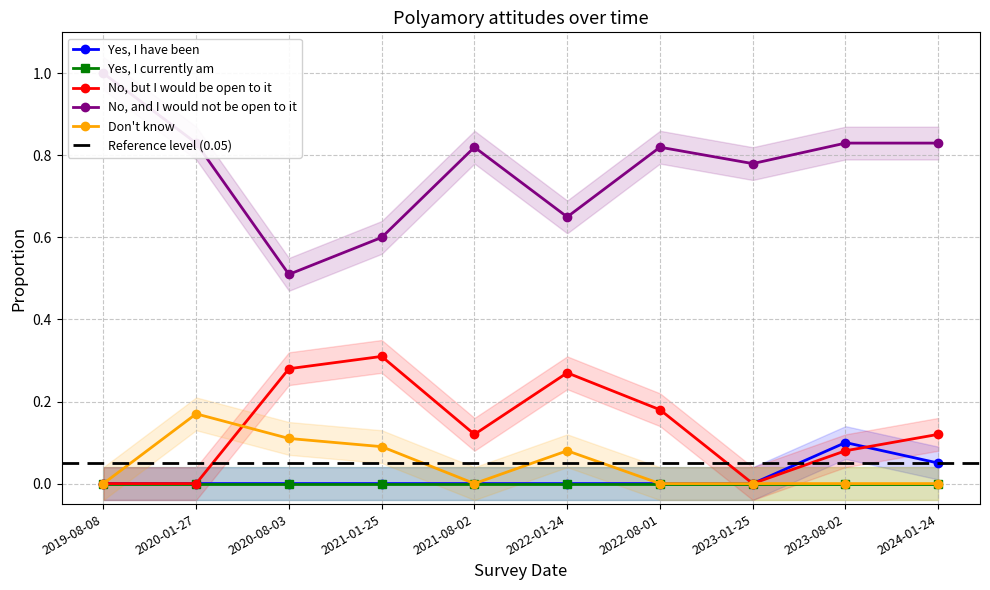

What is the difference between the maximum and minimum values in the No, and I would not be open to it series?

0.5